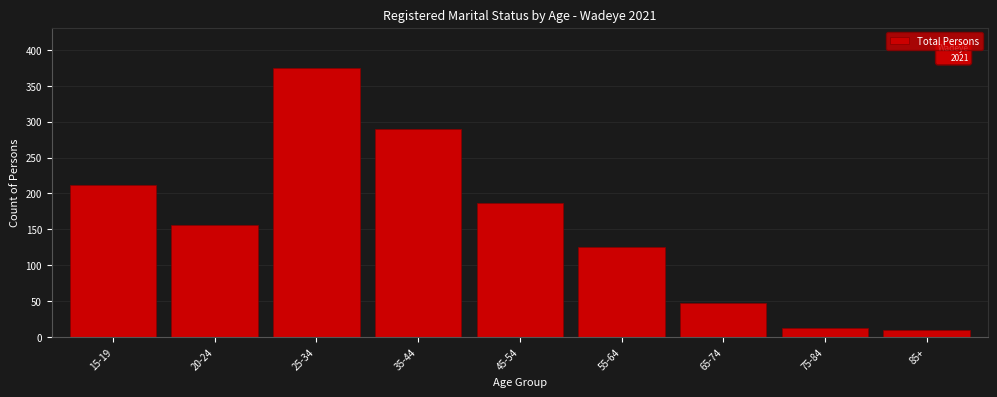

Reading right to left, extract all data points from this chart.

9	12	47	125	186	290	375	156	212